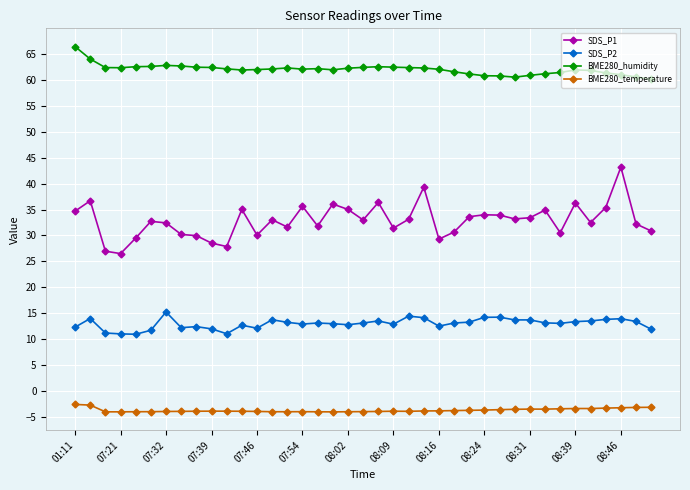

True or false: BME280_humidity and SDS_P2 intersect in this chart.

False